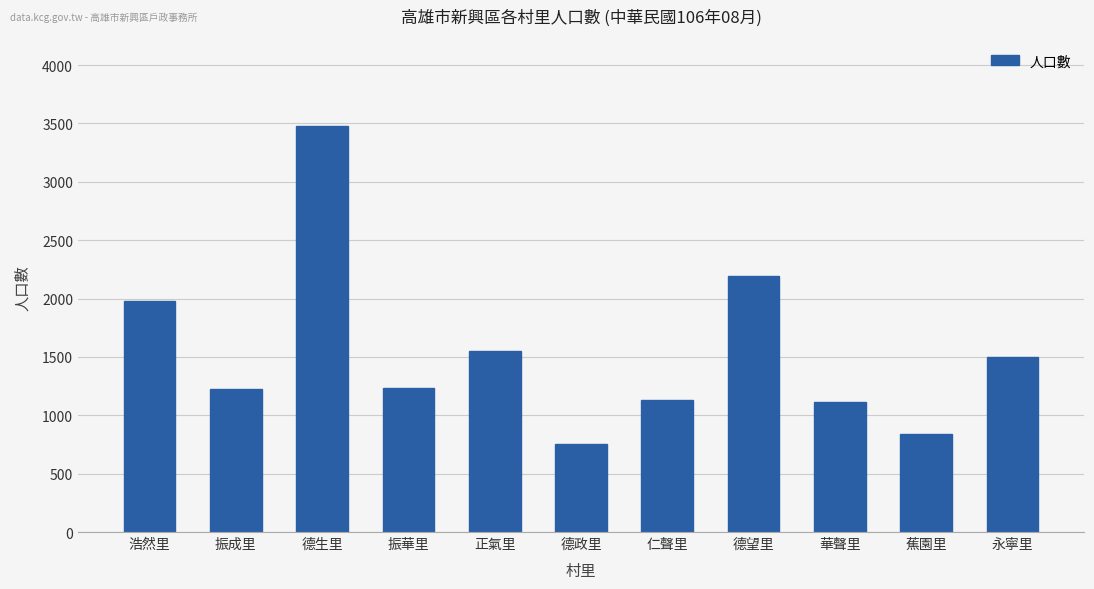

Is it true that the value at 德望里 is 527?

False